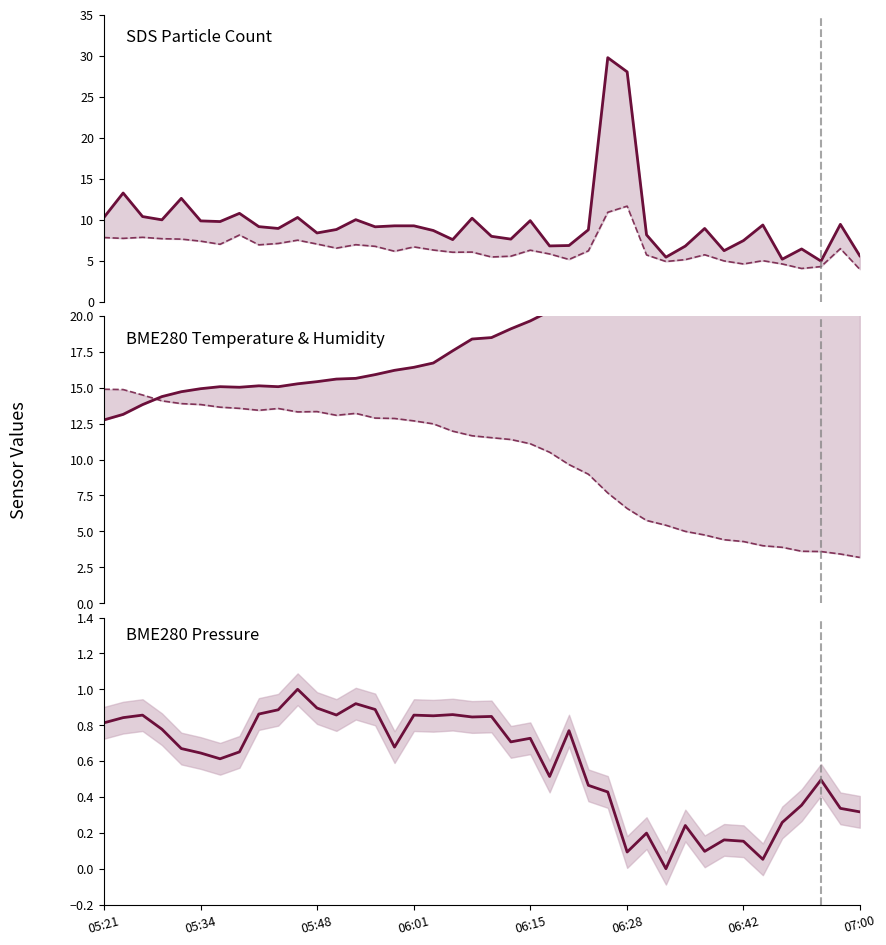

Reading left to right, extract all data points from this chart.

SDS_P1: 10.2	13.2	10.4	10.0	12.6	9.8	9.8	10.8	9.2	8.9	10.3	8.4	8.8	10.0	9.1	9.2	9.2	8.7	7.6	10.2	8.0	7.6	9.9	6.8	6.8	8.8	29.8	28.0	8.2	5.4	6.8	8.9	6.2	7.5	9.3	5.2	6.4	5.0	9.4	5.6
SDS_P2: 7.8	7.7	7.8	7.7	7.6	7.4	7.0	8.1	6.9	7.1	7.5	7.0	6.5	7.0	6.8	6.2	6.7	6.3	6.0	6.0	5.5	5.5	6.3	5.8	5.2	6.2	10.9	11.7	5.7	4.9	5.1	5.7	5.0	4.6	5.0	4.6	4.0	4.3	6.5	4.0
BME280_temperature: 12.8	13.2	13.8	14.4	14.7	14.9	15.1	15.0	15.1	15.1	15.3	15.4	15.6	15.7	15.9	16.2	16.4	16.7	17.6	18.4	18.5	19.1	19.7	20.3	22.1	23.6	27.4	30.4	32.4	33.8	35.3	36.2	36.9	37.5	38.1	38.7	39.0	39.5	40.0	40.9
BME280_humidity/4: 14.9	14.9	14.5	14.1	13.9	13.8	13.7	13.6	13.4	13.6	13.3	13.3	13.1	13.2	12.9	12.9	12.7	12.5	12.0	11.7	11.5	11.4	11.1	10.5	9.7	9.0	7.7	6.6	5.8	5.4	5.0	4.7	4.4	4.3	4.0	3.9	3.6	3.6	3.4	3.2
BME280_pressure (norm): 0.8	0.8	0.9	0.8	0.7	0.6	0.6	0.7	0.9	0.9	1.0	0.9	0.9	0.9	0.9	0.7	0.9	0.9	0.9	0.8	0.8	0.7	0.7	0.5	0.8	0.5	0.4	0.1	0.2	0.0	0.2	0.1	0.2	0.2	0.1	0.3	0.4	0.5	0.3	0.3